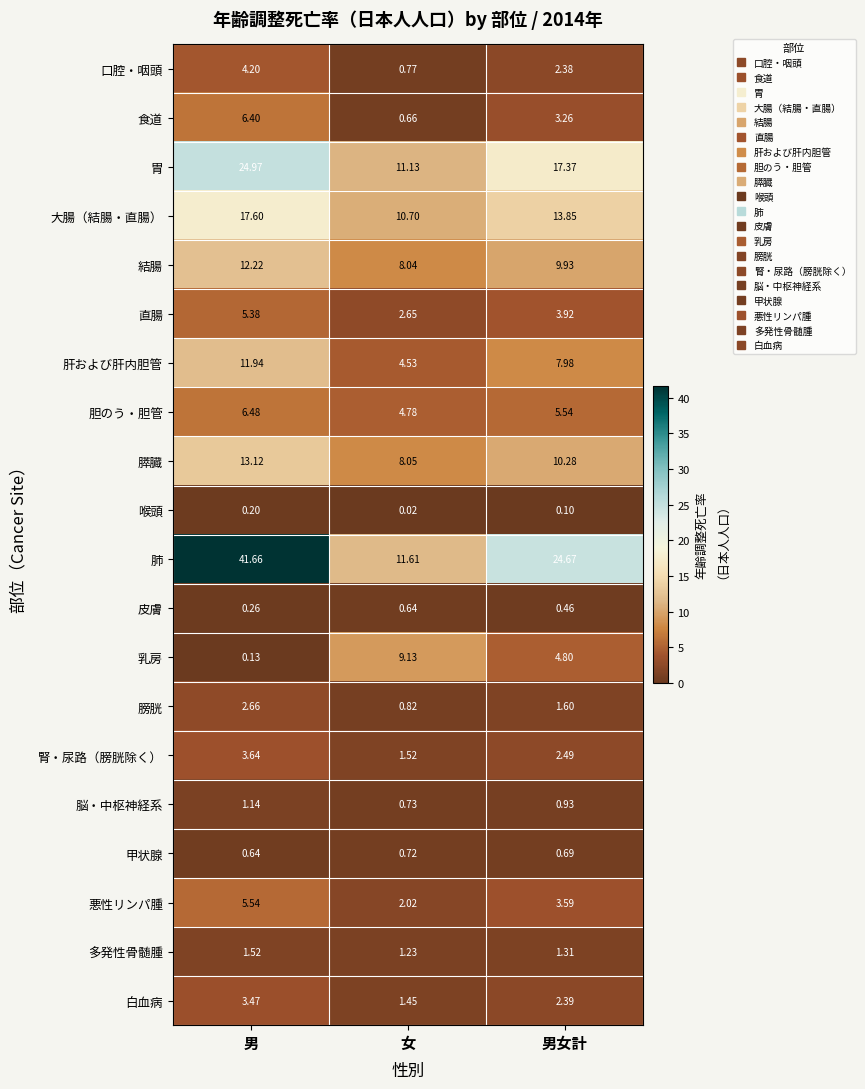

At which label does 肝および肝内胆管 first exceed 7?

男